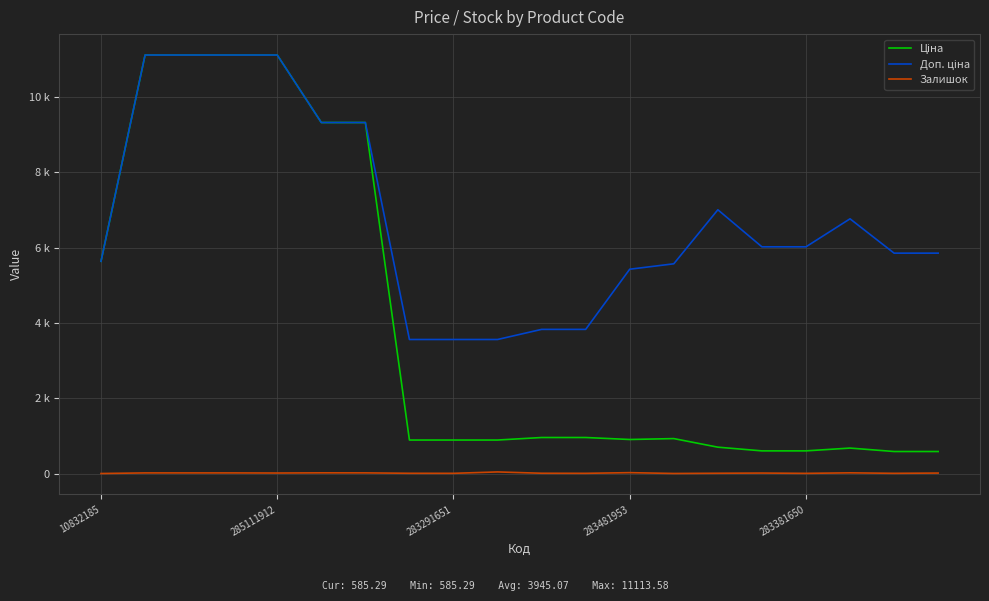

Is this an area chart (filled region under the line)?

No